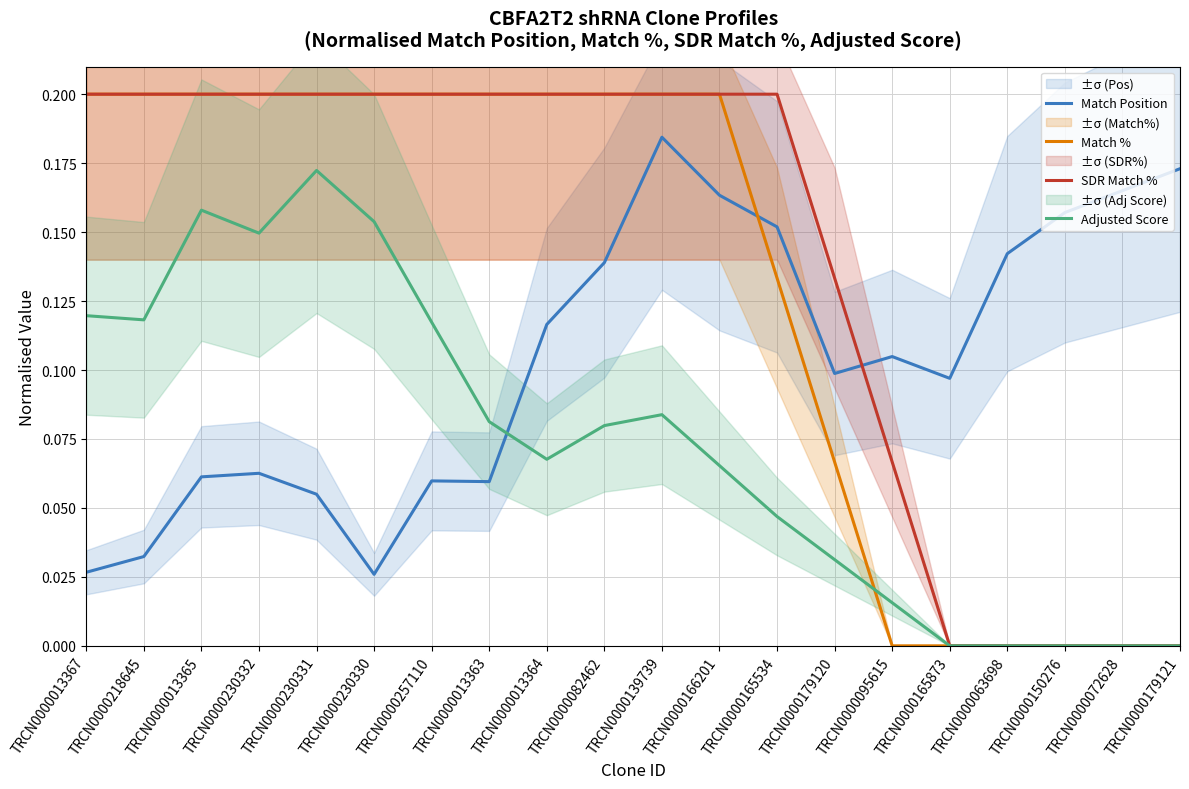

True or false: Match Position has a value of 0.0 at TRCN0000063698.

False